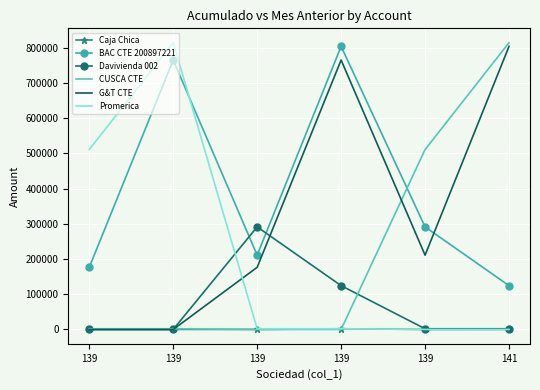

Is the value of CUSCA CTE at 139 greater than the value of Caja Chica at 139?

Yes